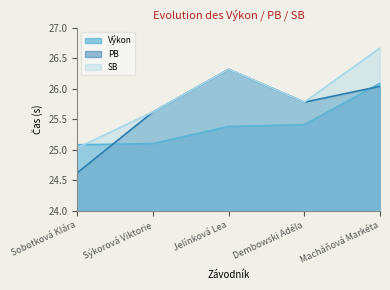

Where is SB nearest to the value 25?

Sobotková Klára